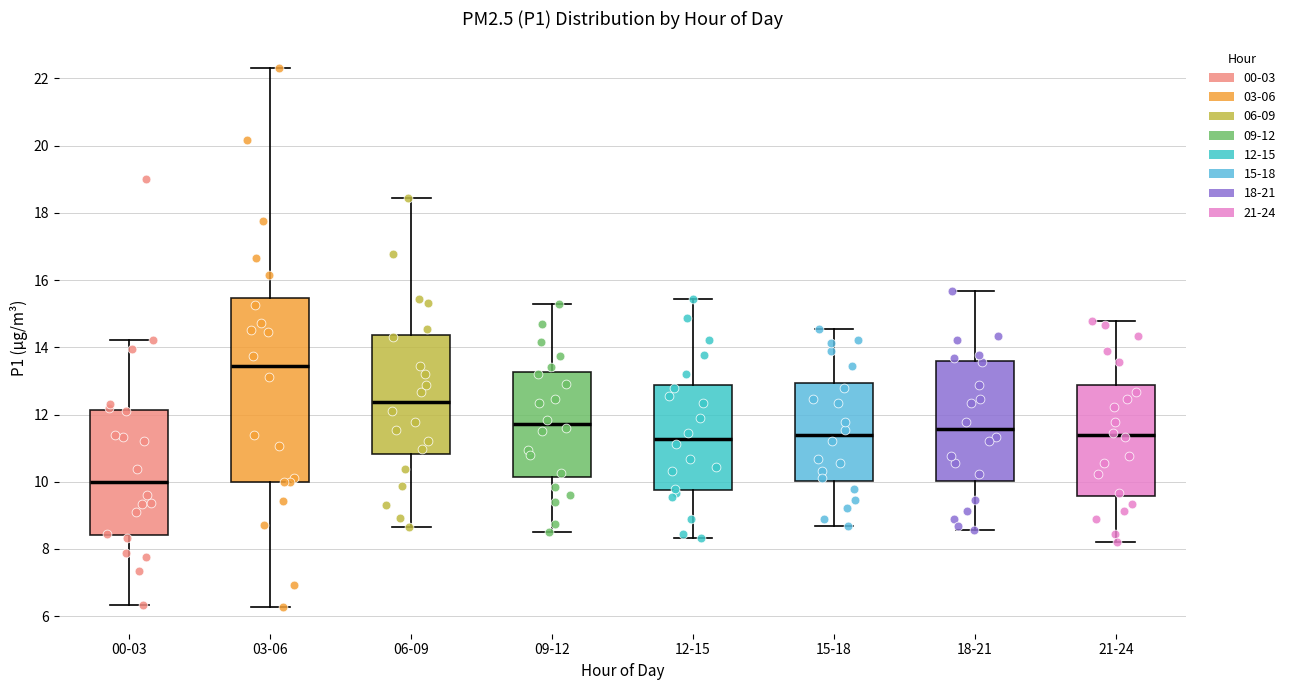

Where does the median line of the box for 03-06 sit on the y-axis? The values are not printed on the chart, so give them approximately, as read against the axis.

13.4